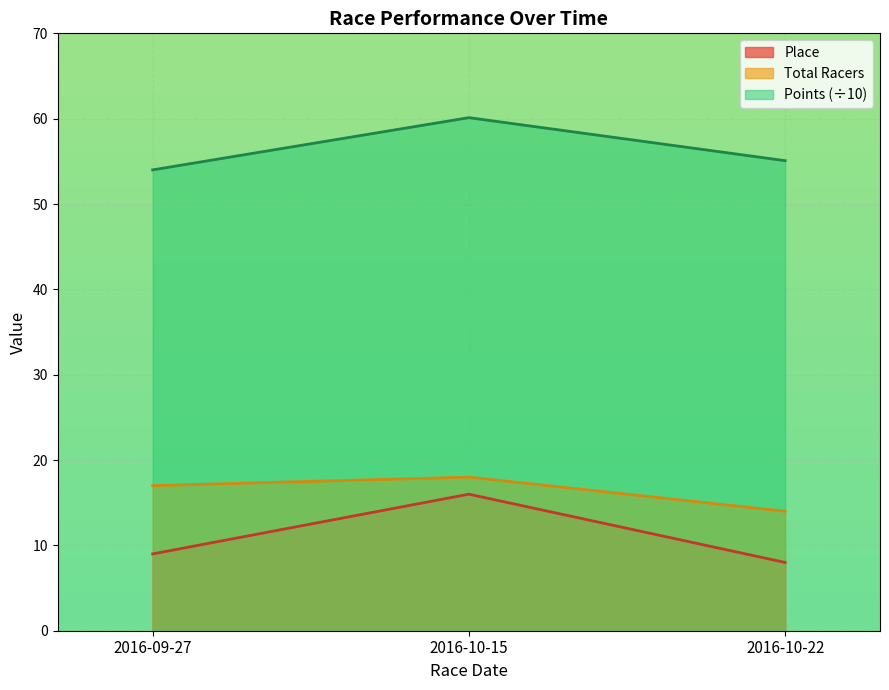

Which has a higher value, 2016-10-15 or 2016-09-27?

2016-10-15